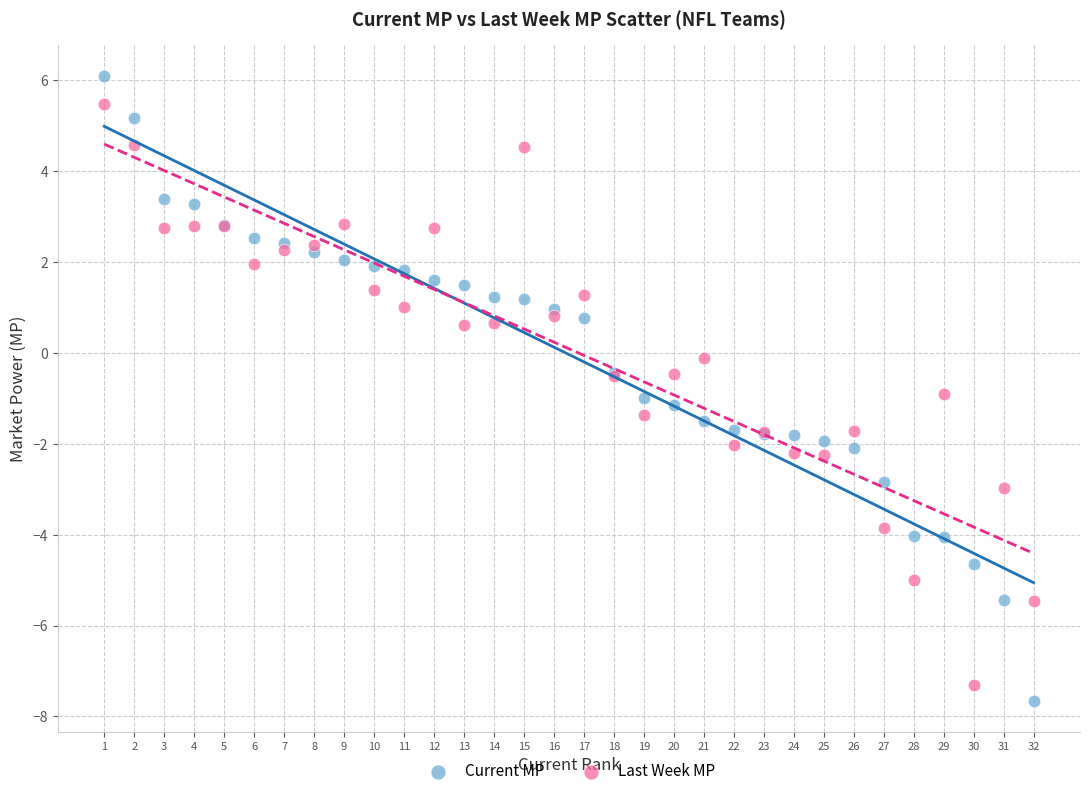

Which series reaches the maximum Y coordinate?

Current MP